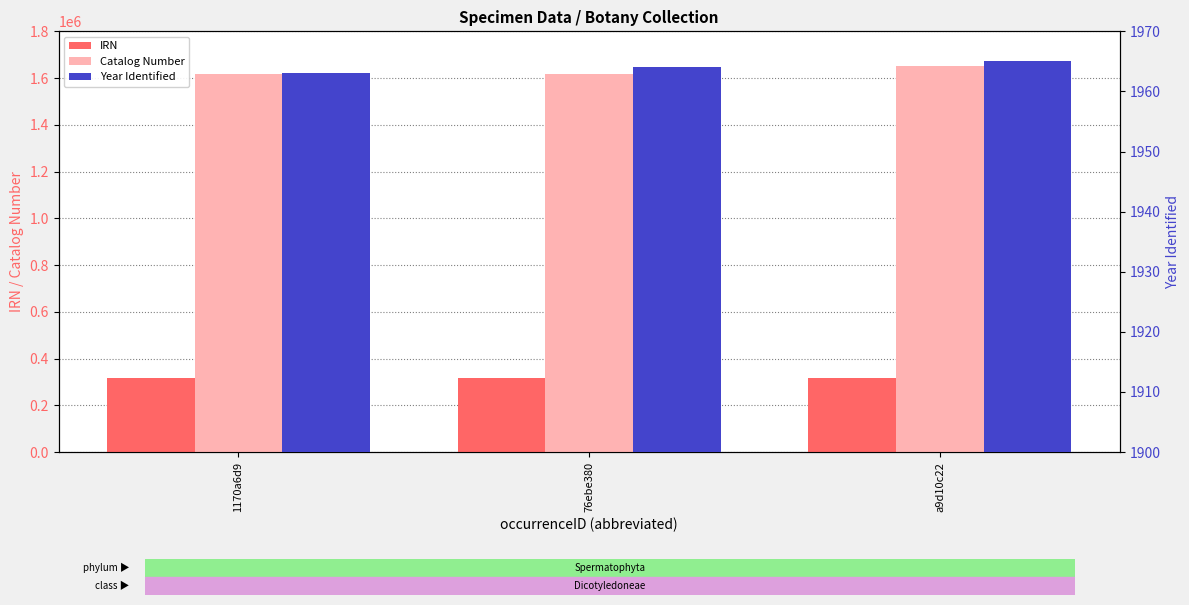

Which series has the largest total across all categories?

Catalog Number